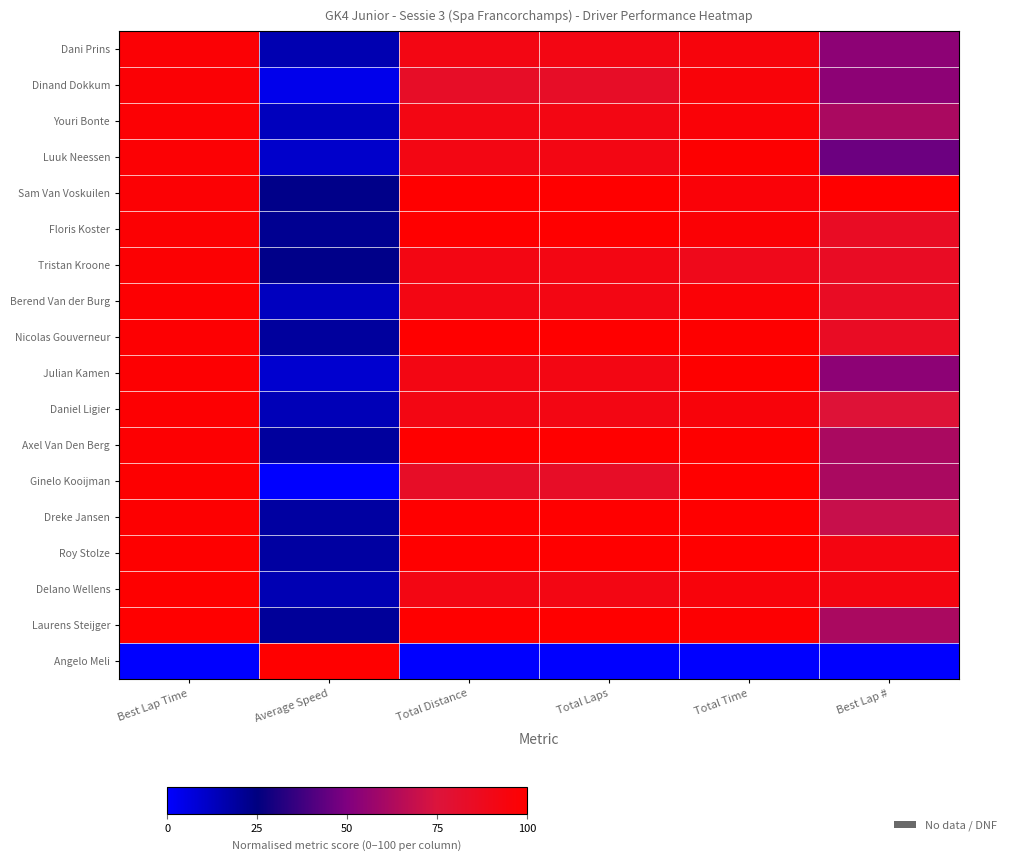

Between Best Lap # and Total Laps, which is larger?

Total Laps